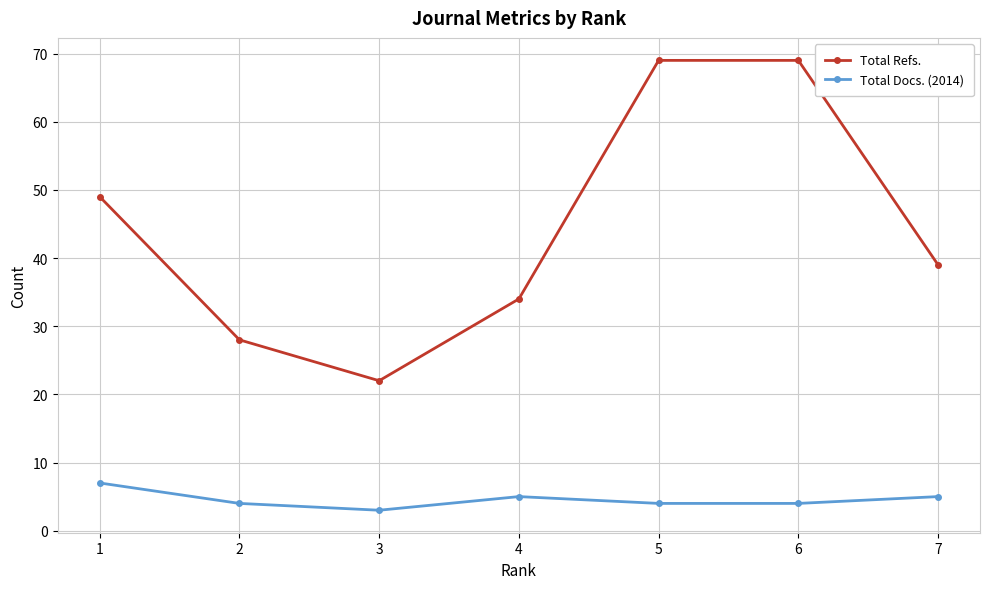

True or false: Total Refs. and Total Docs. (2014) intersect in this chart.

False